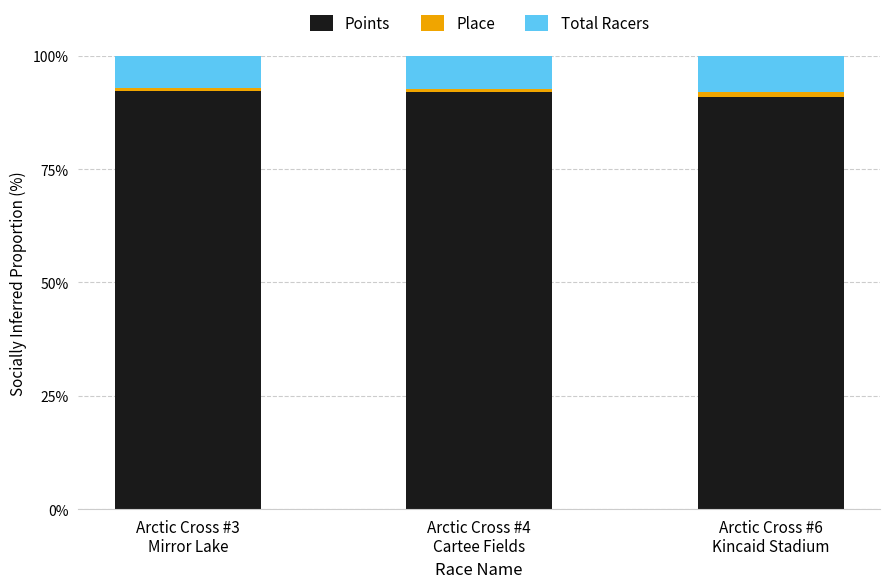

What is the difference between the maximum and second lowest values in the Points series?

0.3